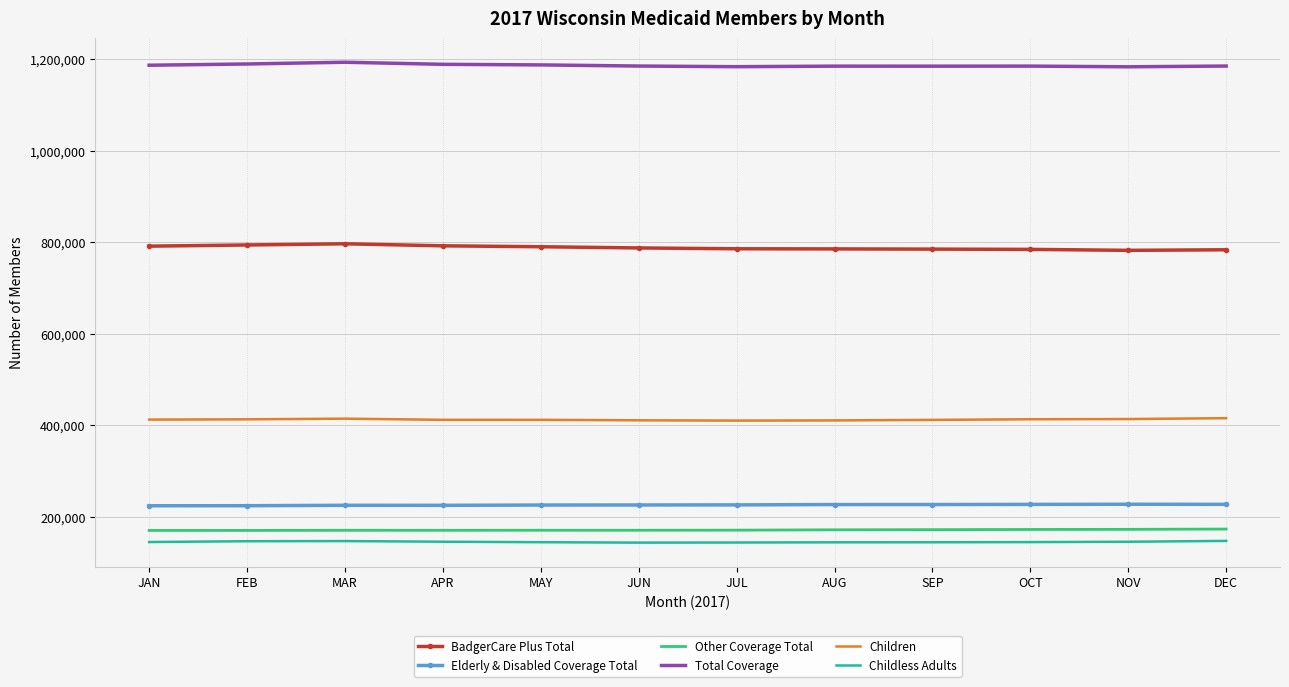

The value of BadgerCare Plus Total at SEP is 785033. True or false?

True